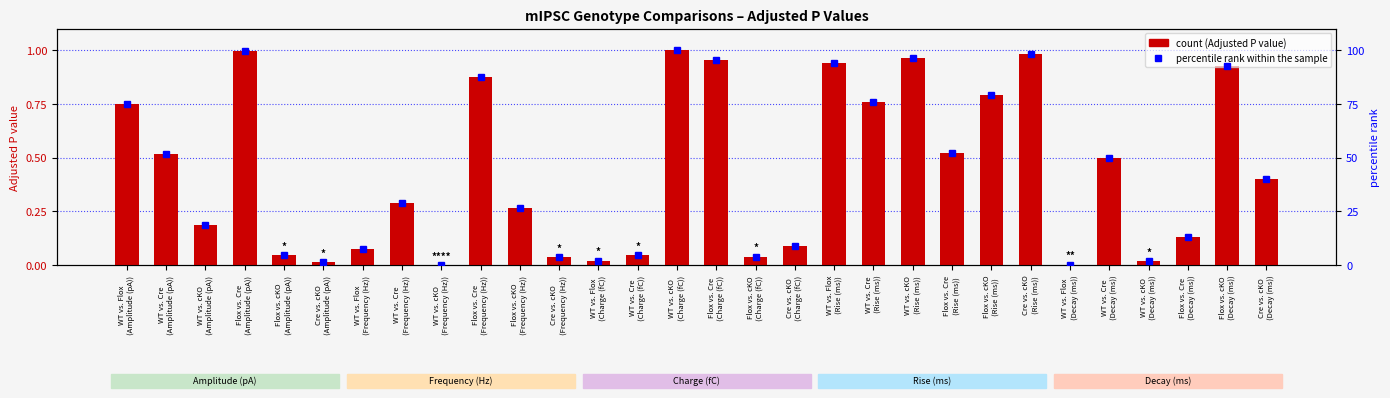

What is the value of the Adjusted P value bar at the 18th from the left?

0.1